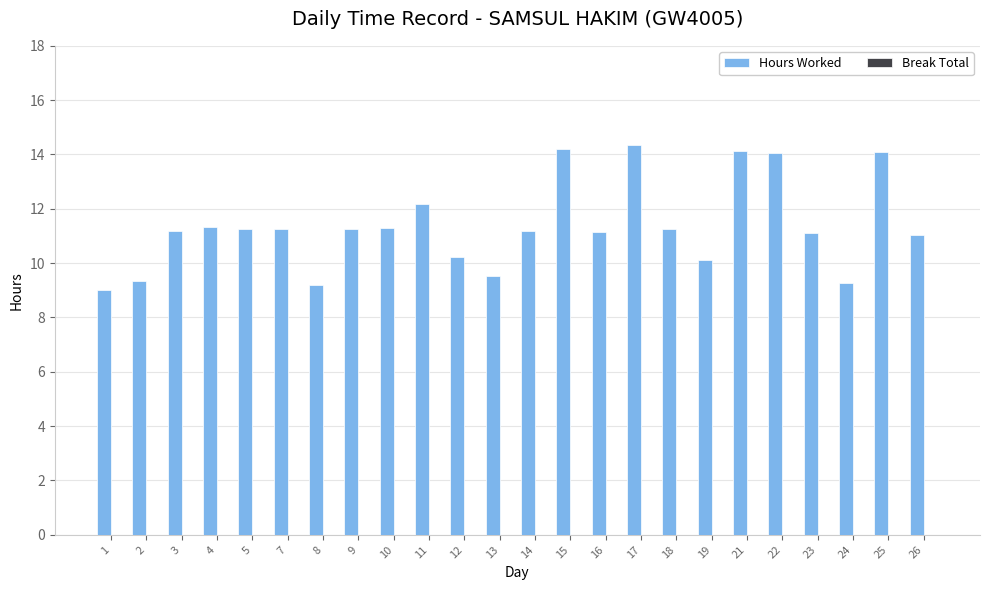

How many data points does each series have?

24